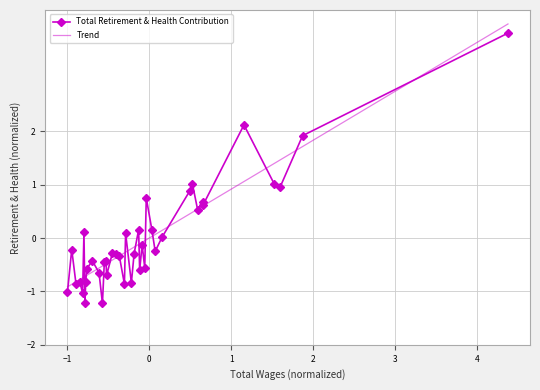

What is the minimum value for Total Retirement & Health Contribution?

-1.2